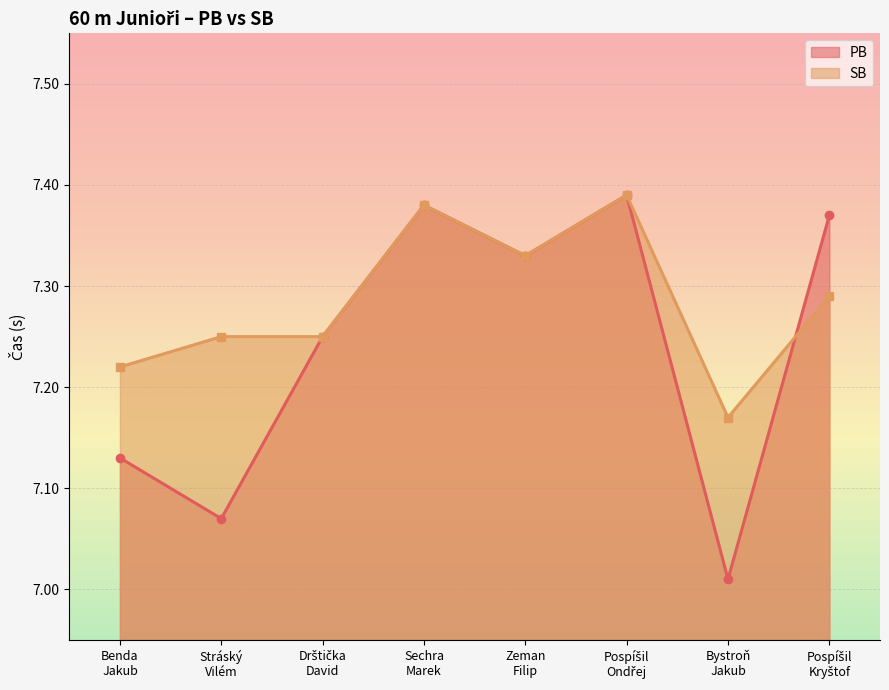

The SB series shows 9.9 at Stráský
Vilém. True or false?

False